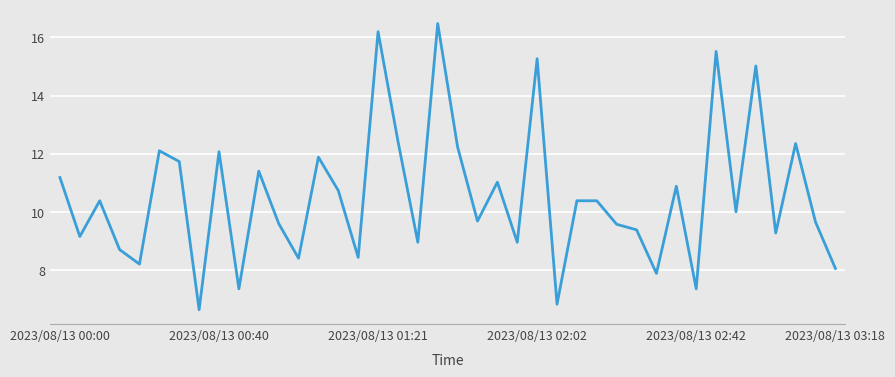

What is the maximum value shown in the chart?

16.5